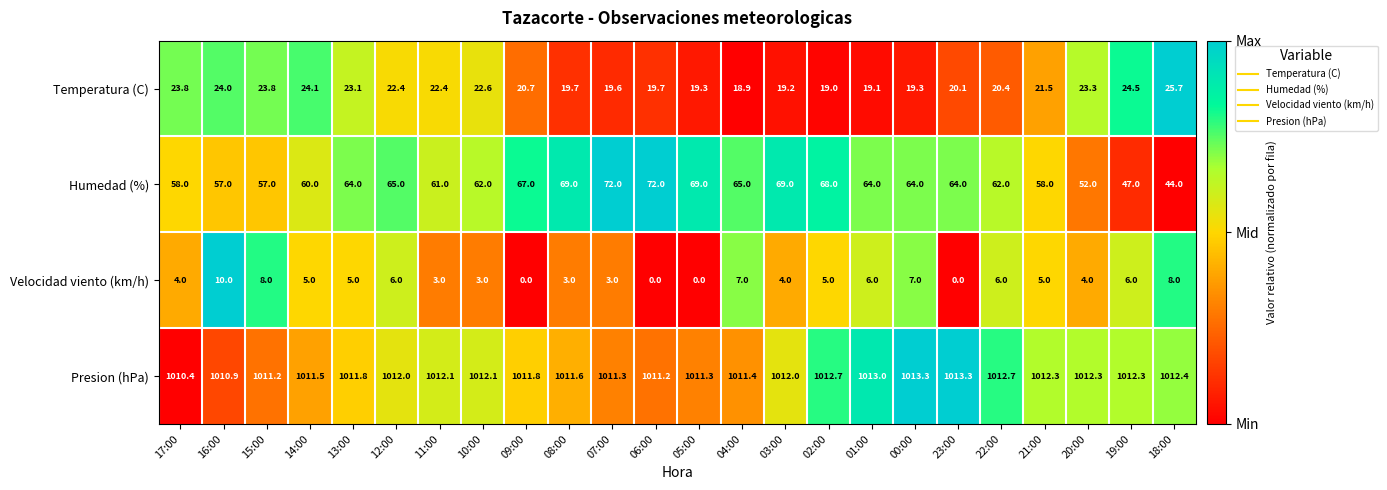

What is the difference between the highest and lowest values at 19:00?

1006.3